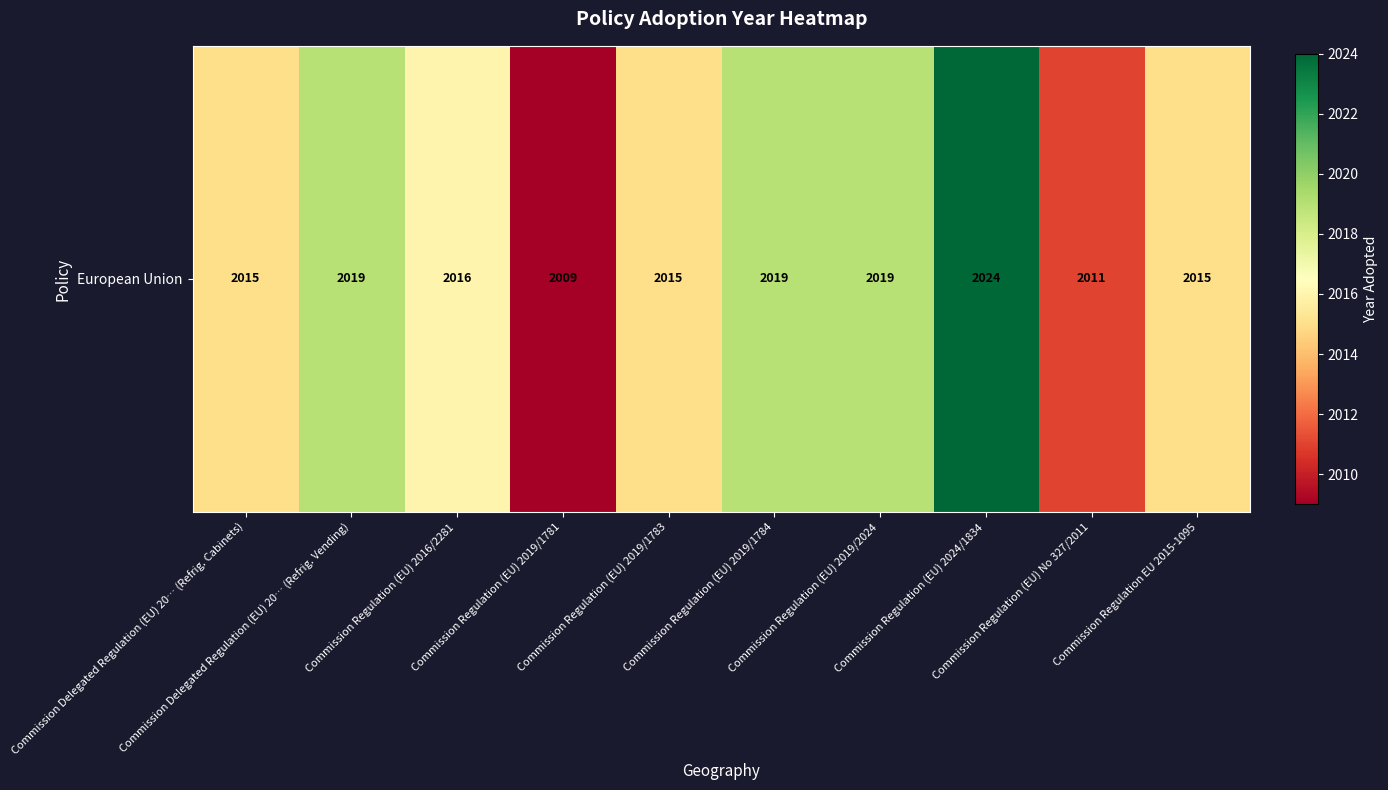

At which category does the chart reach its minimum across all series?

Commission Regulation (EU) 2019/1781